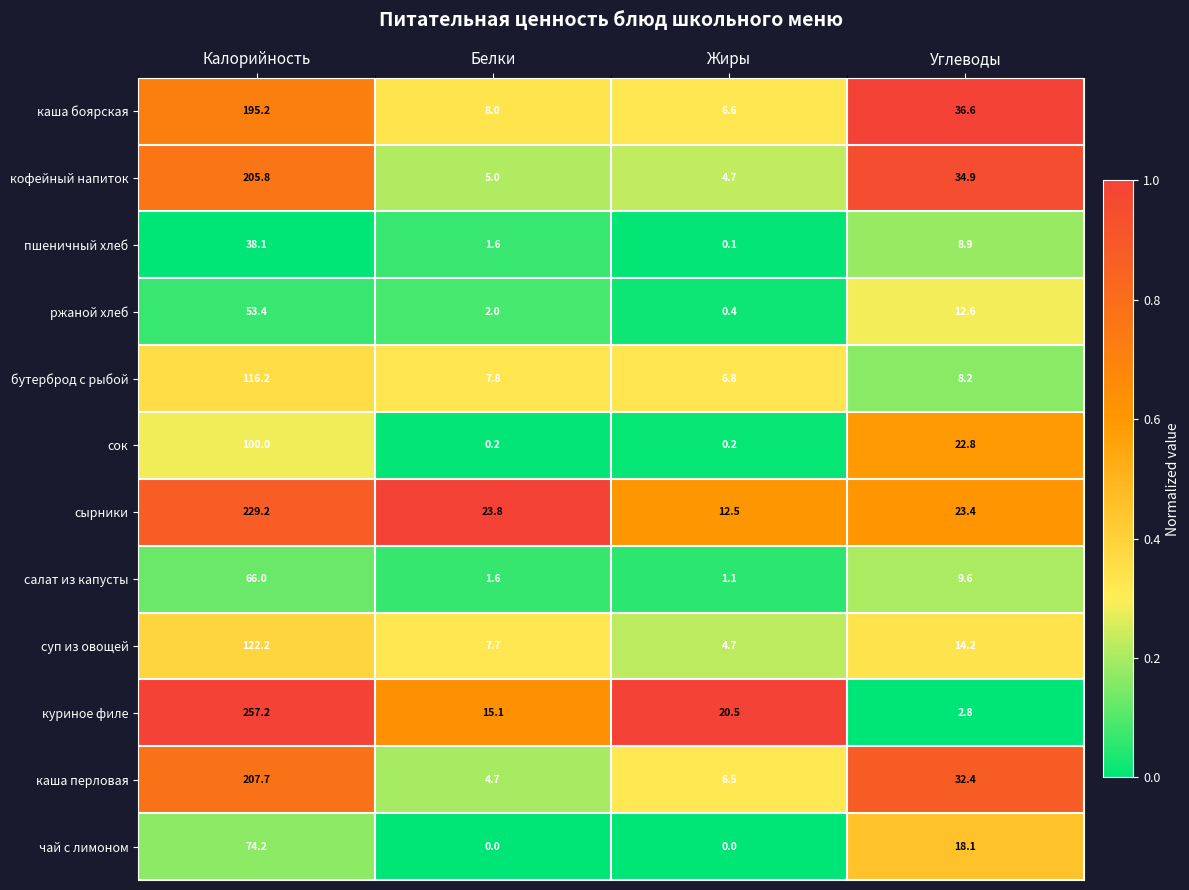

What is the difference between the maximum and minimum values in the куриное филе series?

254.4